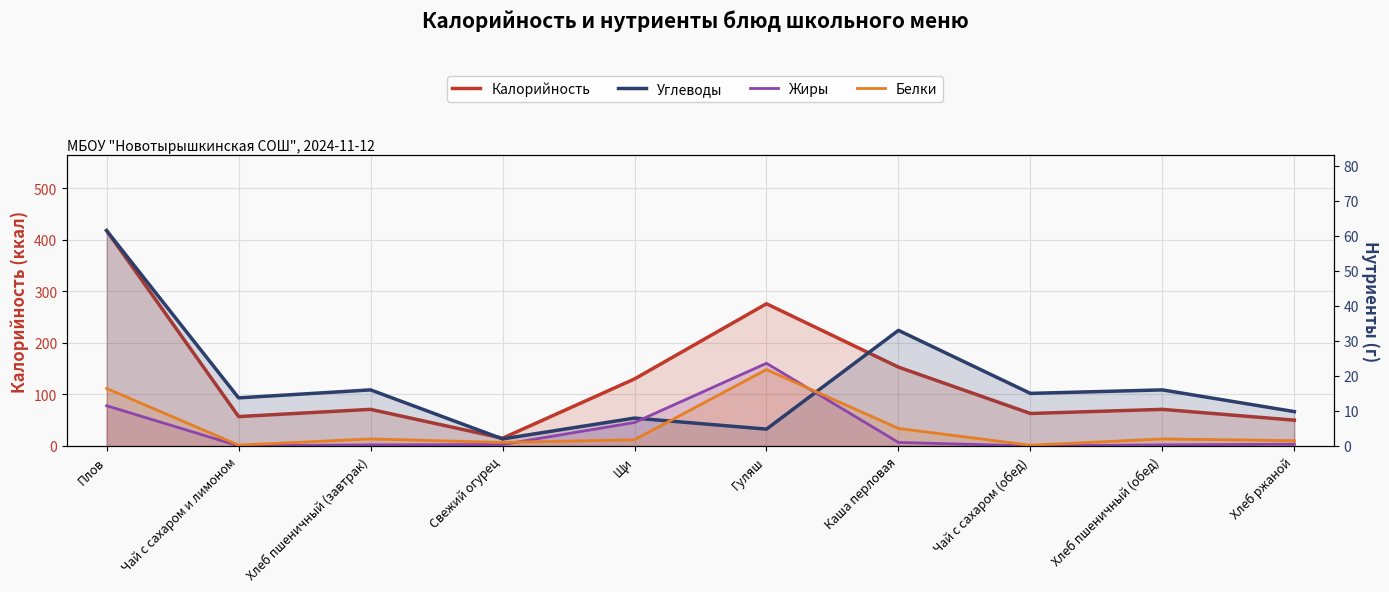

Rank the series by their maximum value, from highest to lowest.

Калорийность, Углеводы, Жиры, Белки